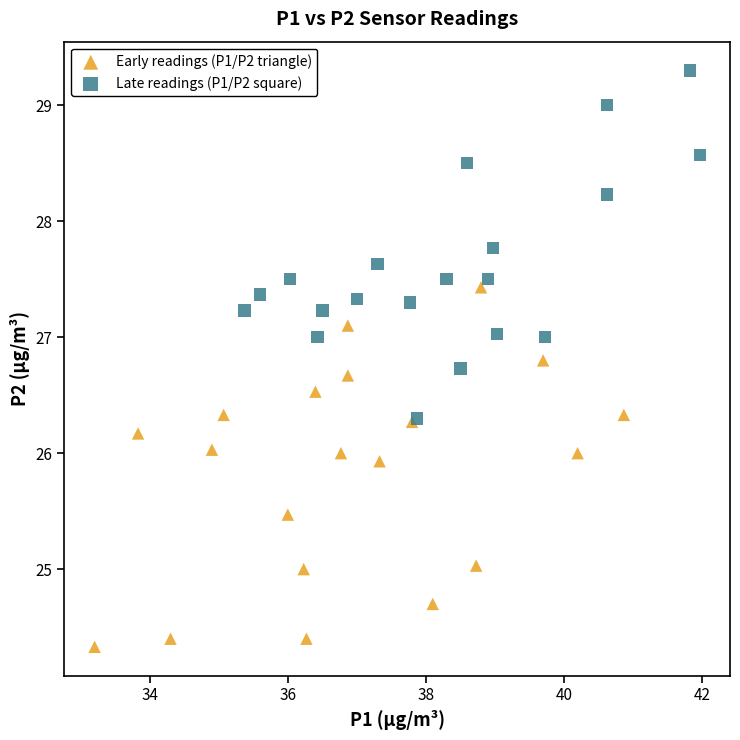

Which series contains the lowest Y value?

Early readings (P1/P2 triangle)